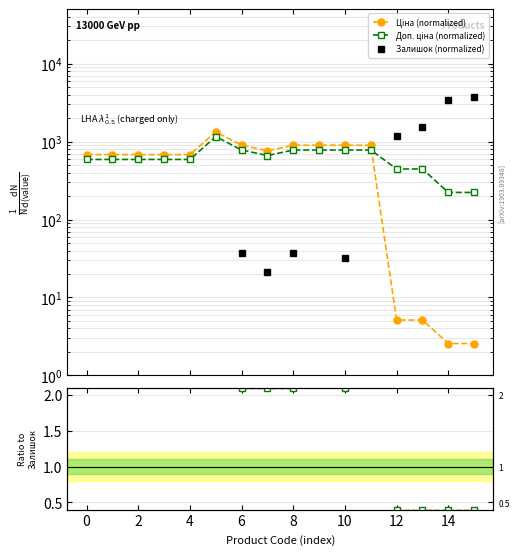

Does the chart display data point markers on the line(s)?

Yes